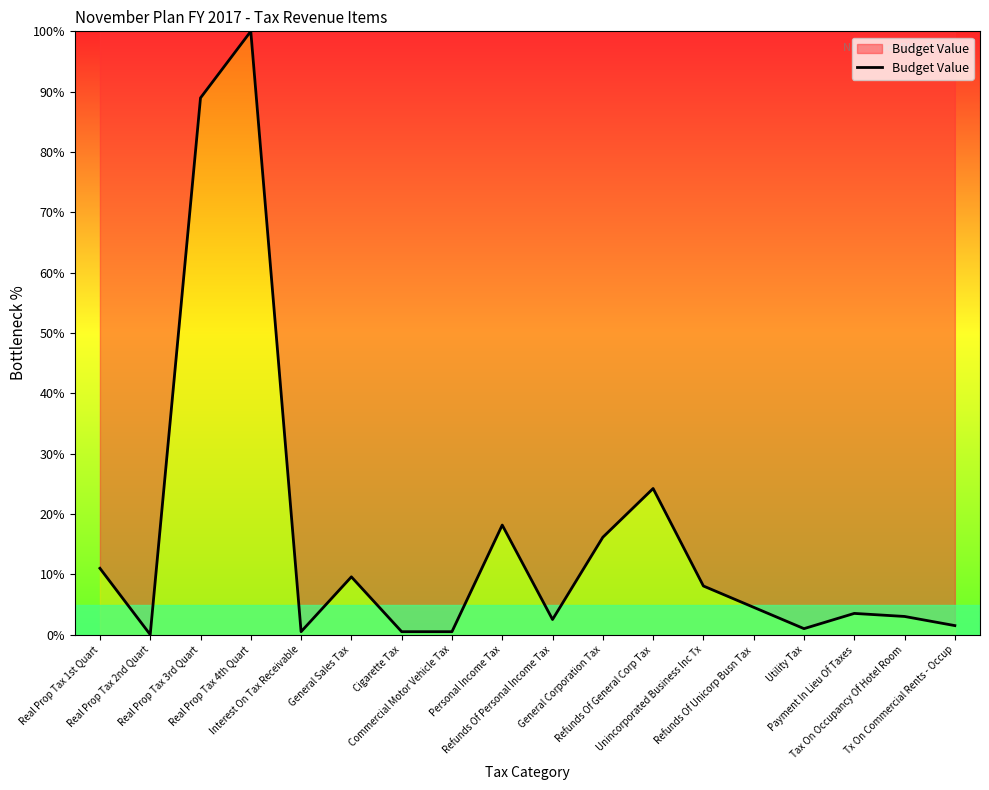

What position from the left is Tx On Commercial Rents - Occup?

18